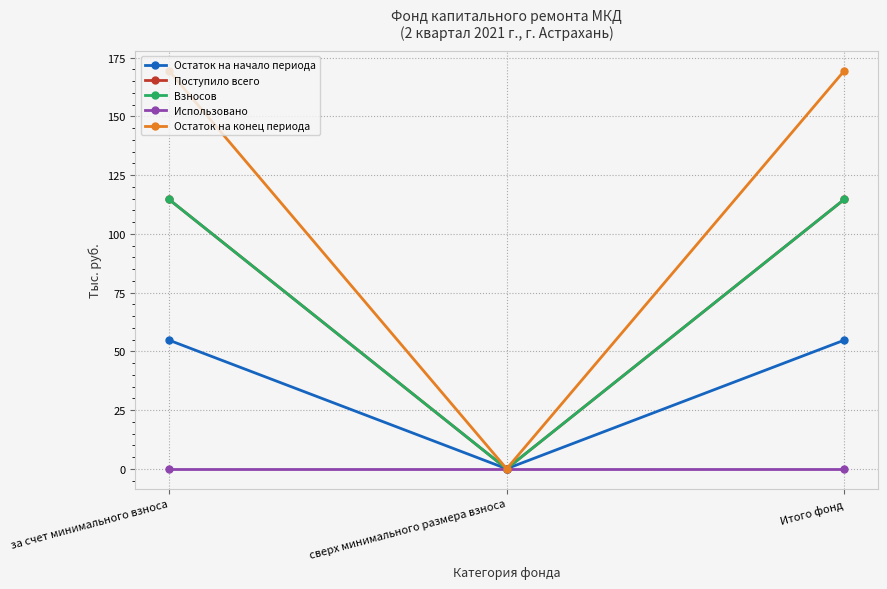

Reading left to right, list all the values displayed in this chart.

Остаток на начало периода: 54.7	0.0	54.7
Поступило всего: 114.6	0.0	114.6
Взносов: 114.6	0.0	114.6
Использовано: 0.0	0.0	0.0
Остаток на конец периода: 169.3	0.0	169.3